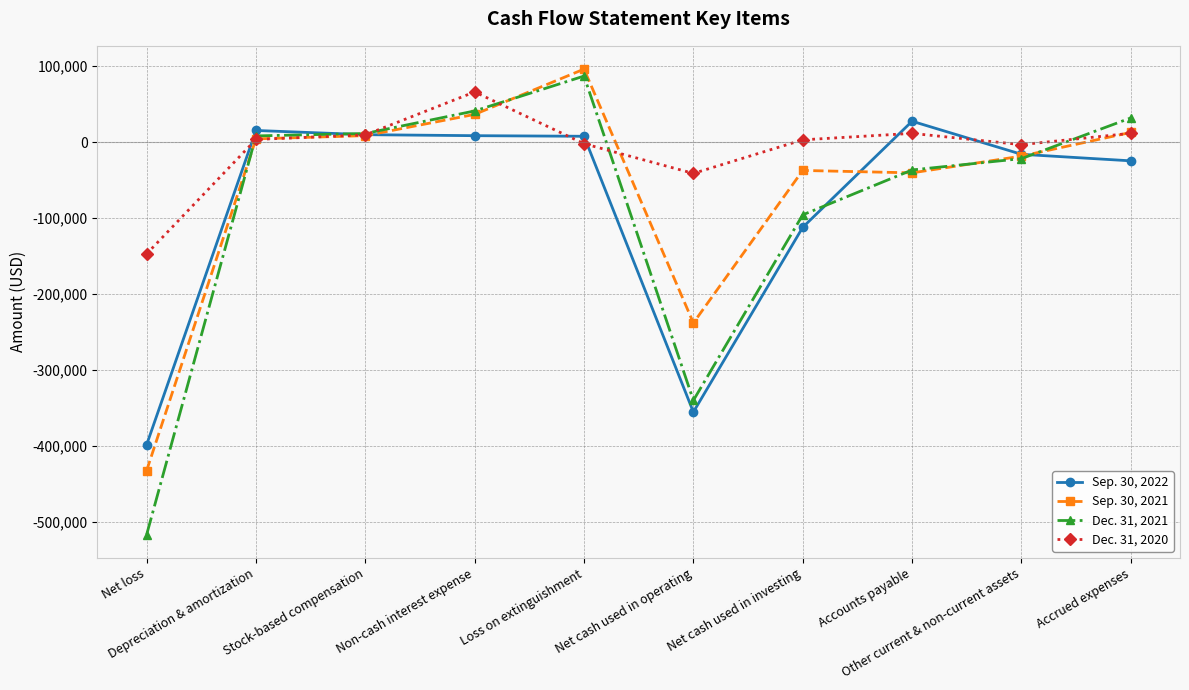

What is the label of the 6th point from the right?

Loss on extinguishment